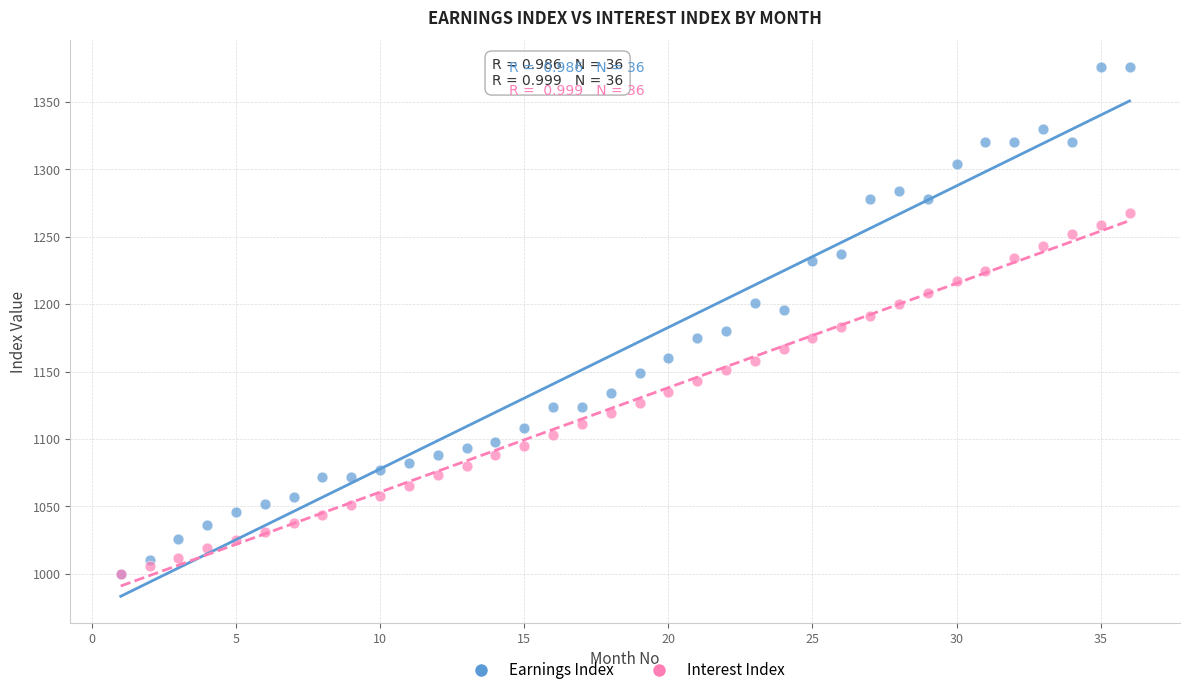

Which series contains the highest Y value?

Earnings Index